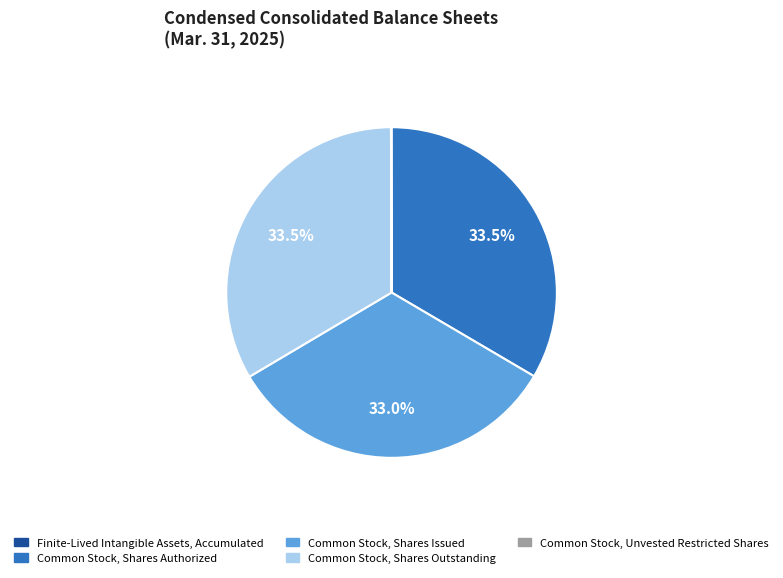

Is the sum of Common Stock, Shares Authorized and Common Stock, Shares Issued greater than half?

Yes